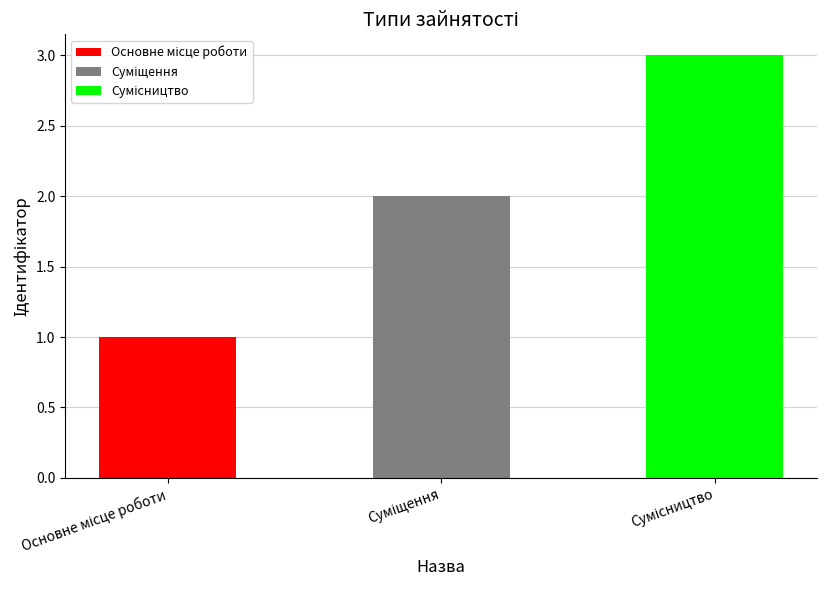

How many data points are above 2?

1